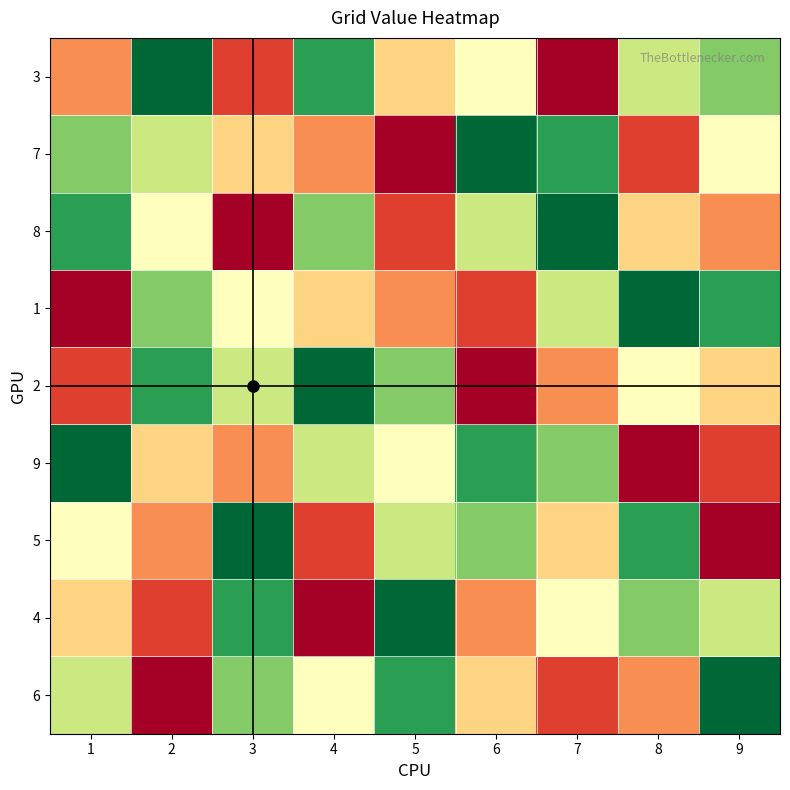

What is the difference between the highest and lowest values at 5?

8